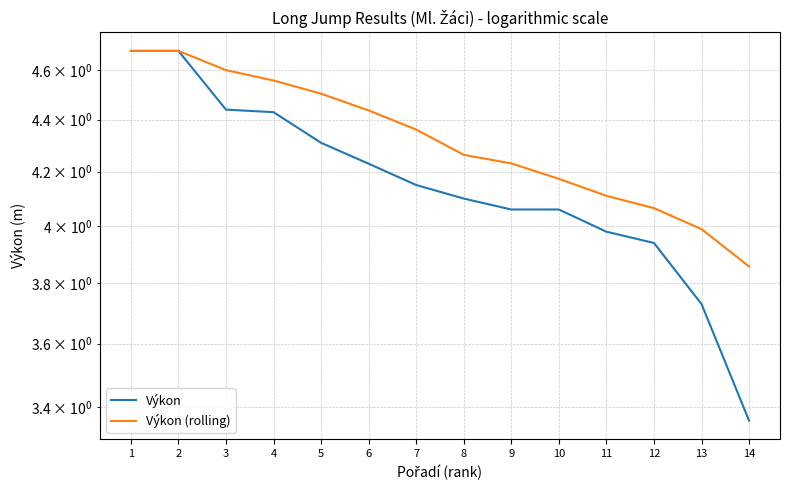

True or false: Výkon and Výkon (rolling) intersect in this chart.

False